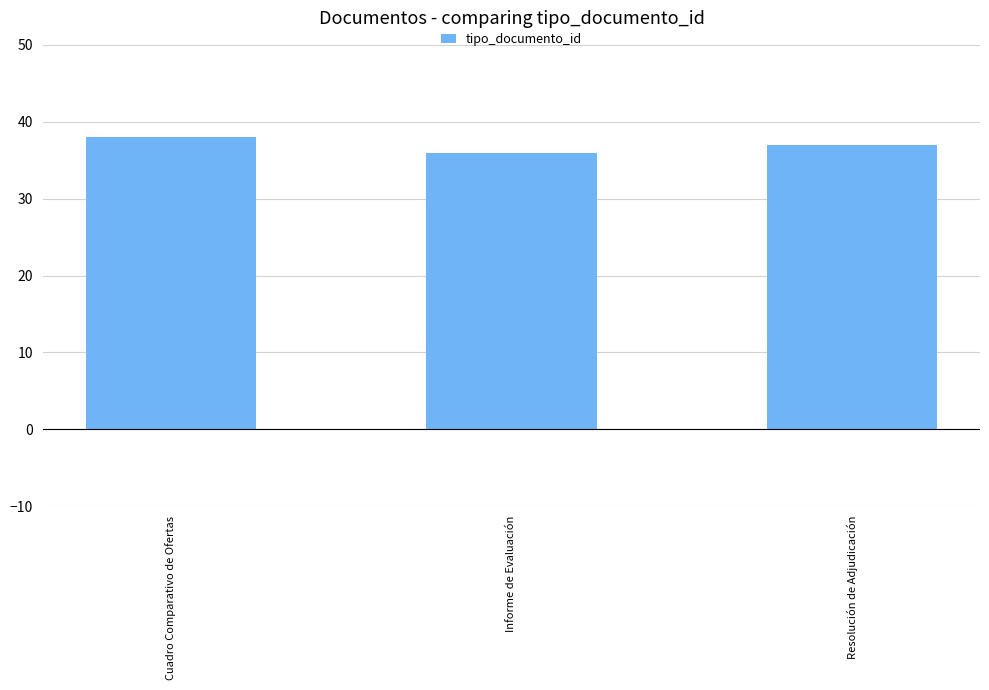

List the labels in order of value, largest first.

Cuadro Comparativo de Ofertas, Resolución de Adjudicación, Informe de Evaluación